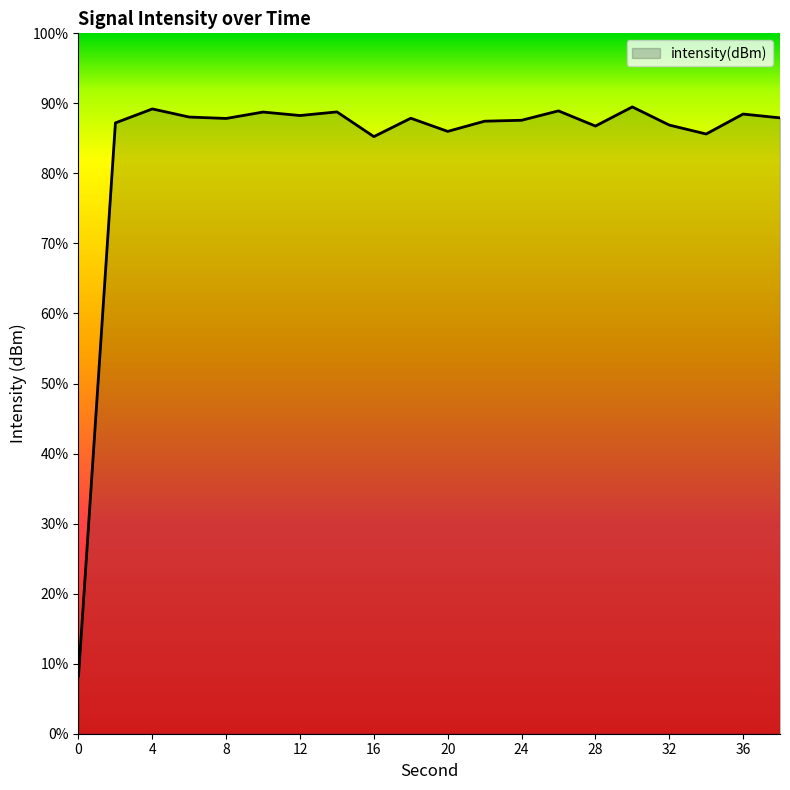

What value does the data have at 34?

-117.2